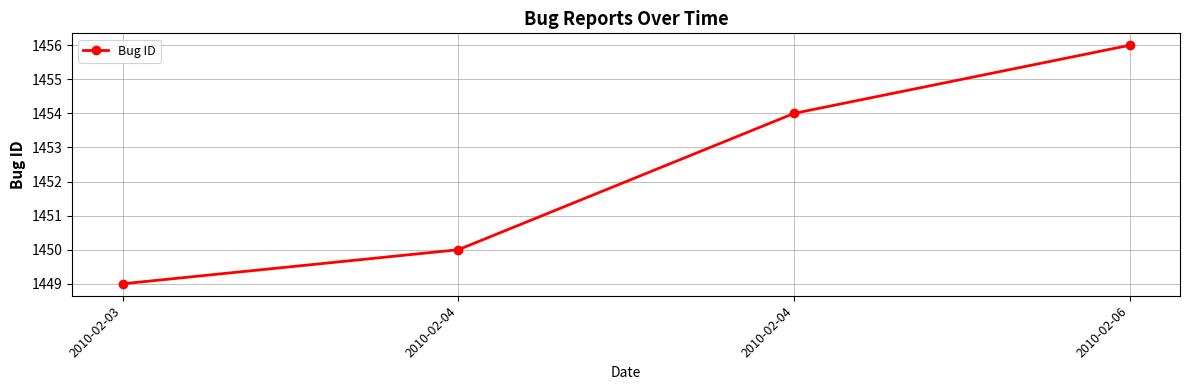

What is the sum of all values?

5809